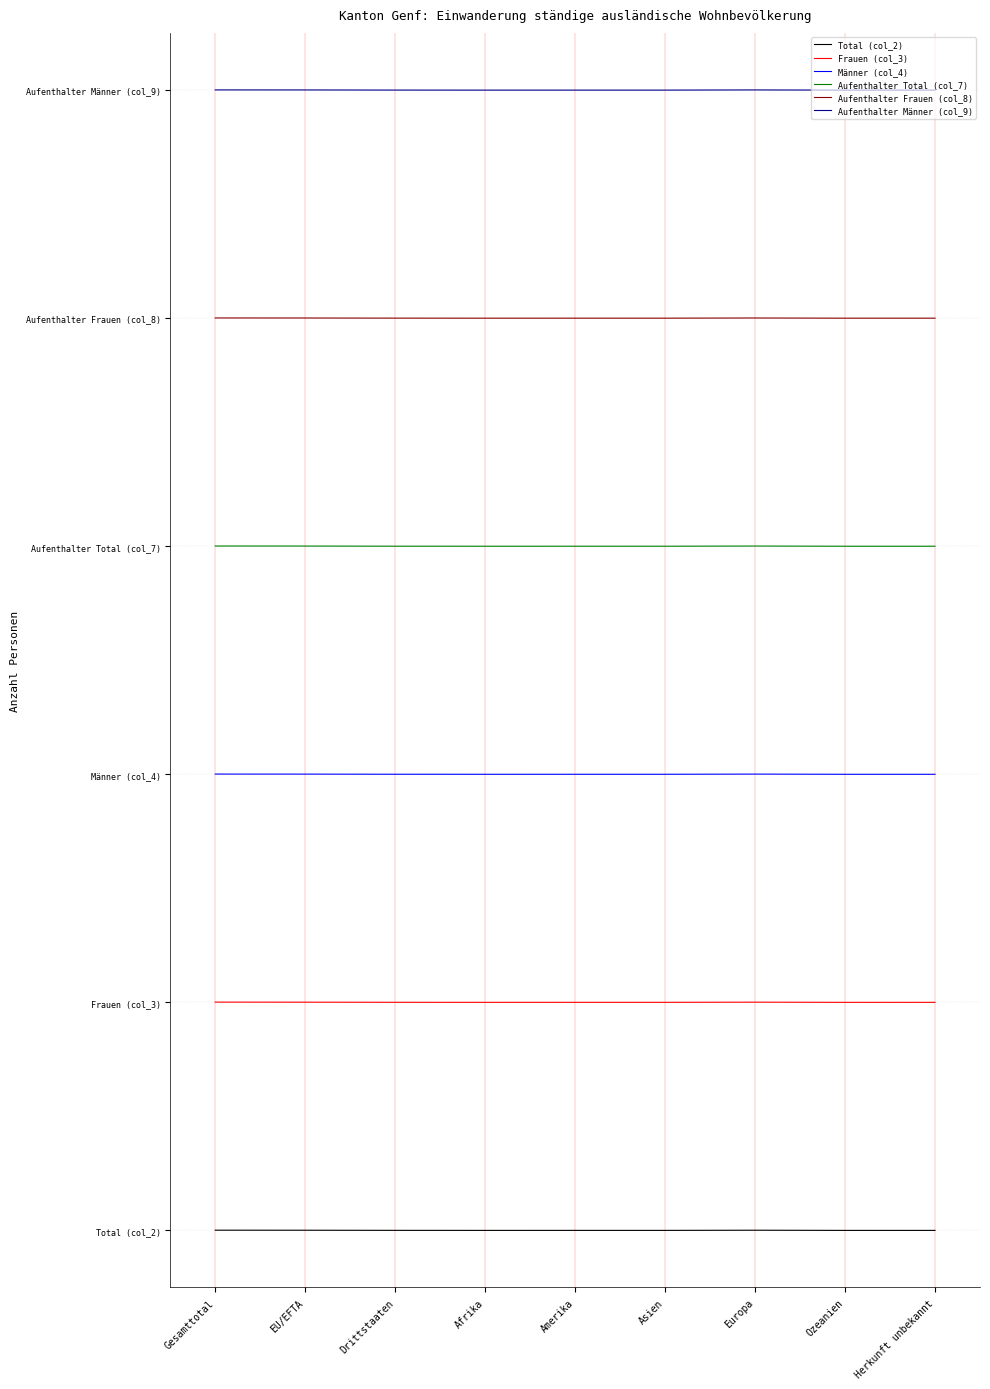

Does the chart display data point markers on the line(s)?

No